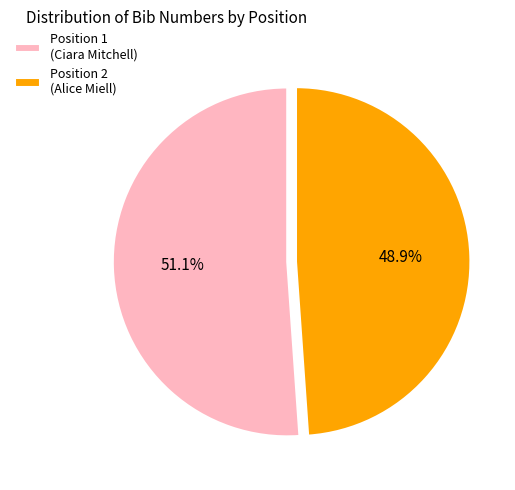

Approximately how many times larger is the value at Position 2 (Alice Miell) compared to Position 1 (Ciara Mitchell)?

1.0